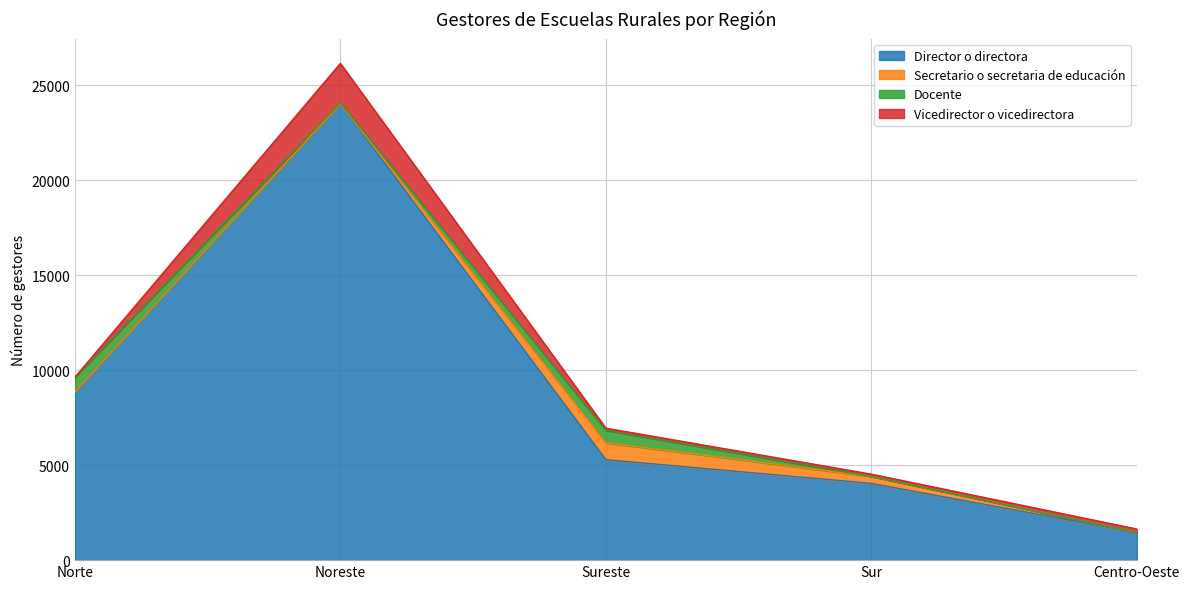

Count the number of categories in the chart.

5